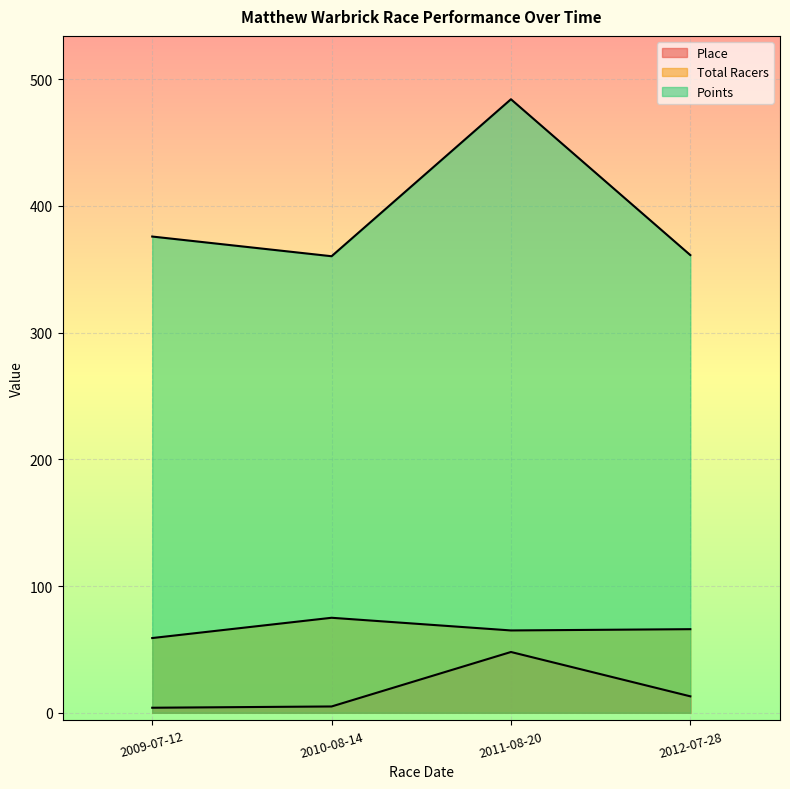

What is the sum of all Place values?

70.0